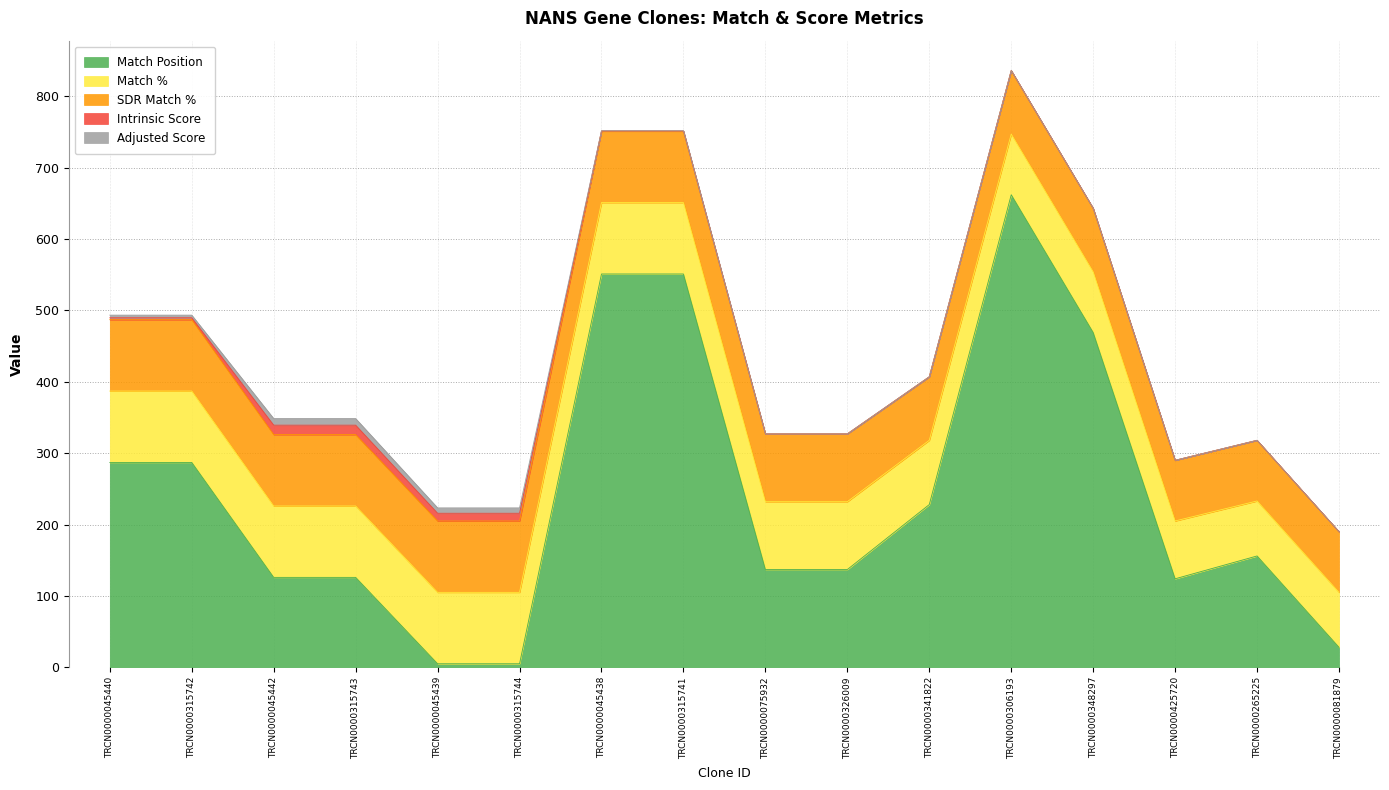

Between TRCN0000045438 and TRCN0000341822, which is larger?

TRCN0000045438